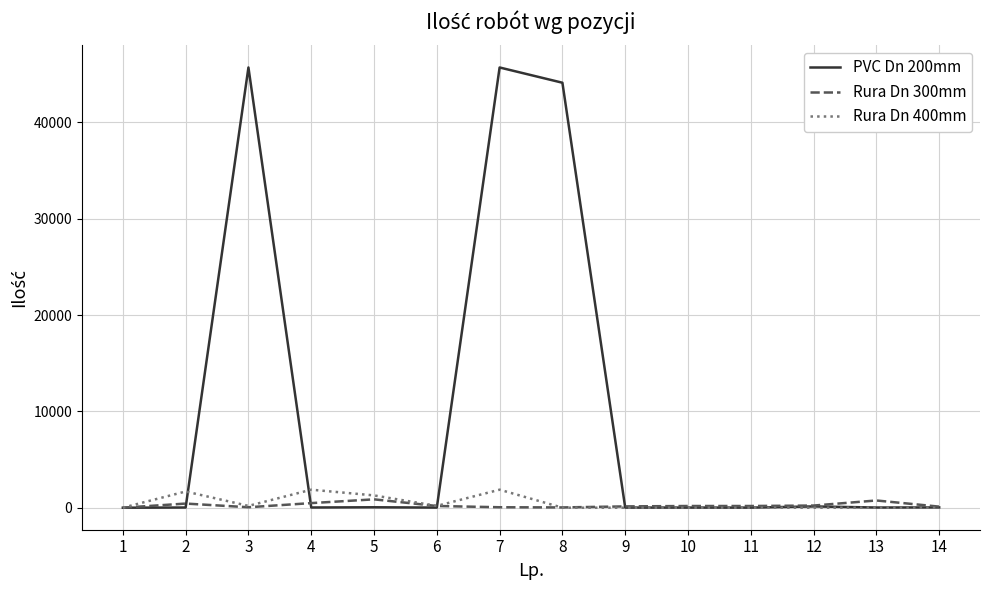

What is the total value across all series at 1?

0.7